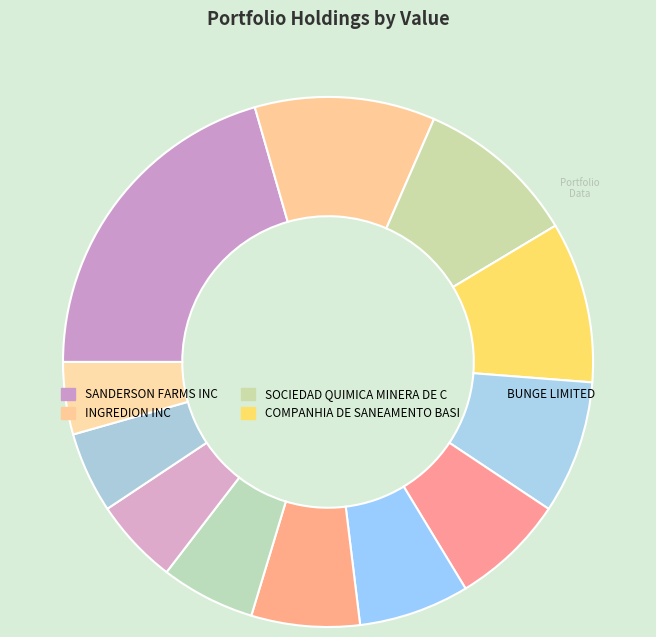

To the nearest percent, what is the difference between the largest and smallest slice percentages?

16%